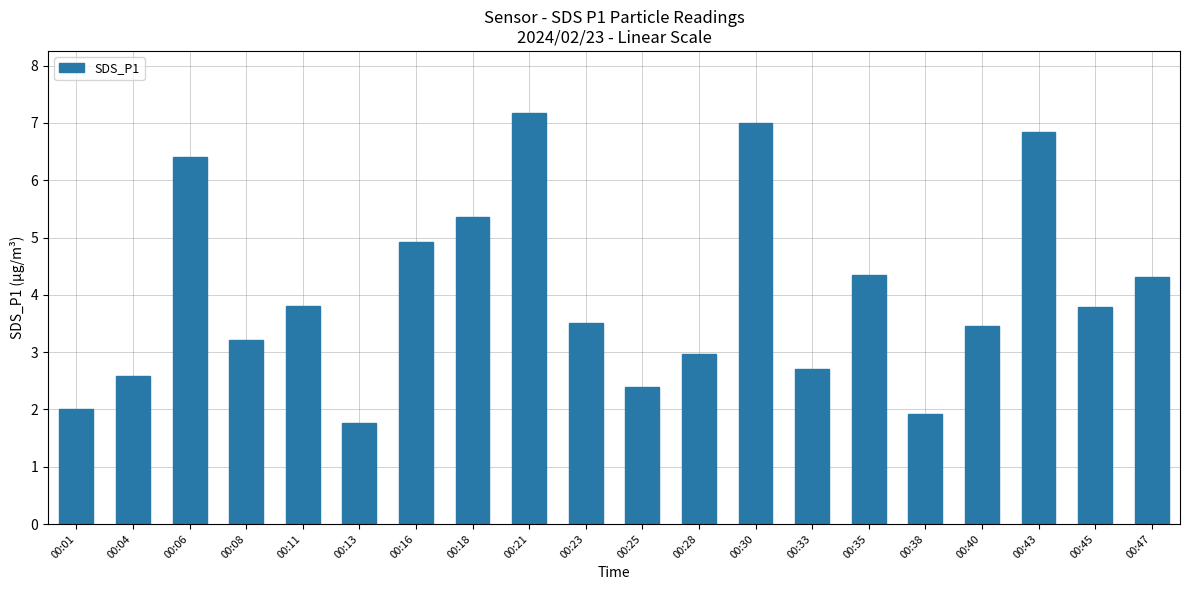

What is the change in value from 00:43 to 00:47?

-2.5